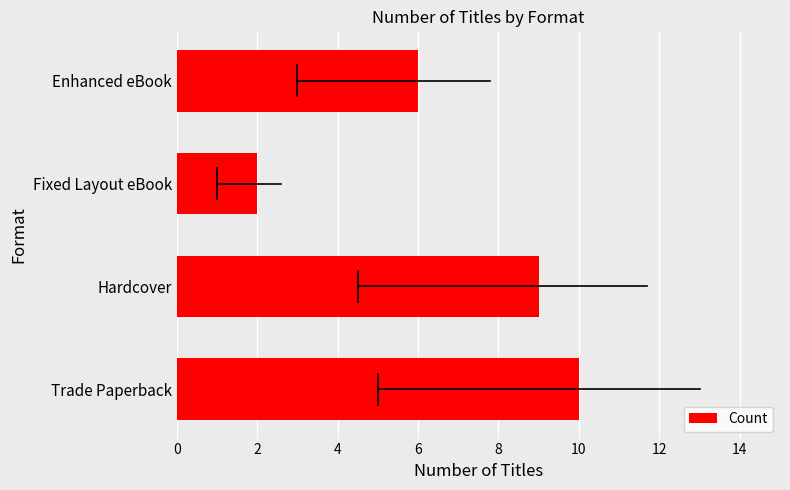

Rank the categories by value from highest to lowest.

Trade Paperback, Hardcover, Enhanced eBook, Fixed Layout eBook